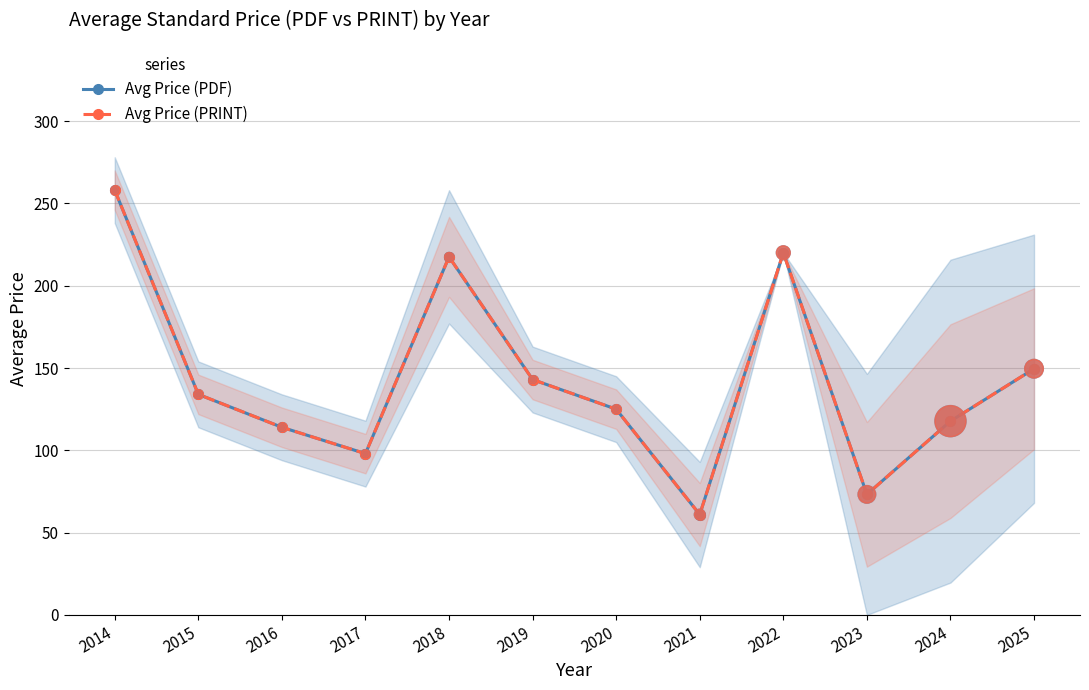

Which series has the largest total across all categories?

Avg Price (PDF)